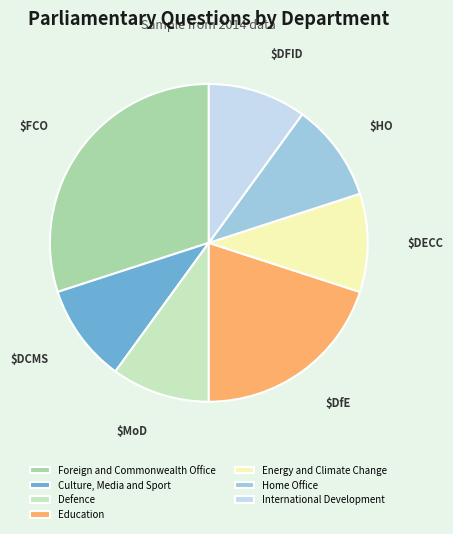

Between Home Office and Education, which is larger?

Education